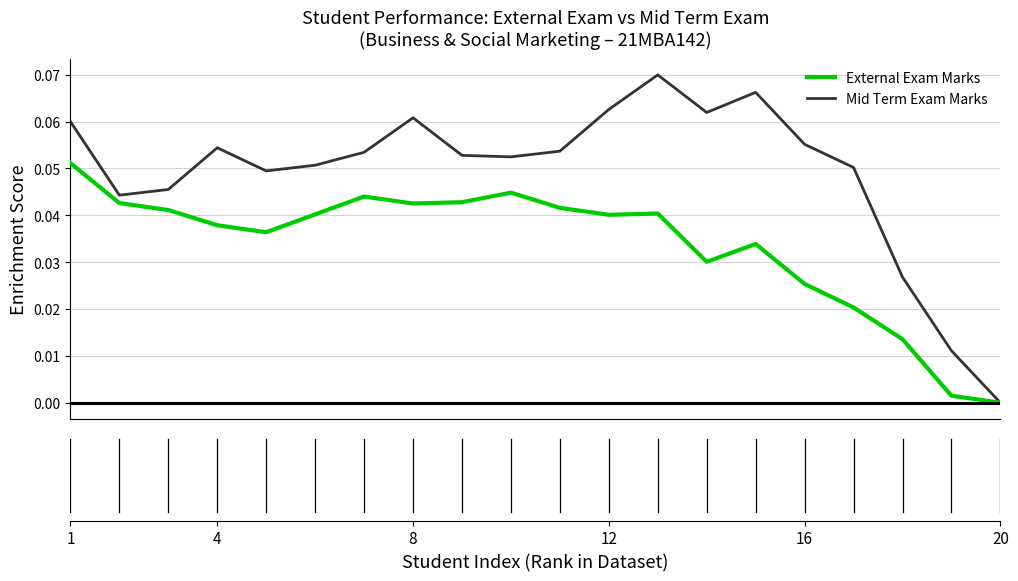

Which series has the largest total across all categories?

Mid Term Exam Marks